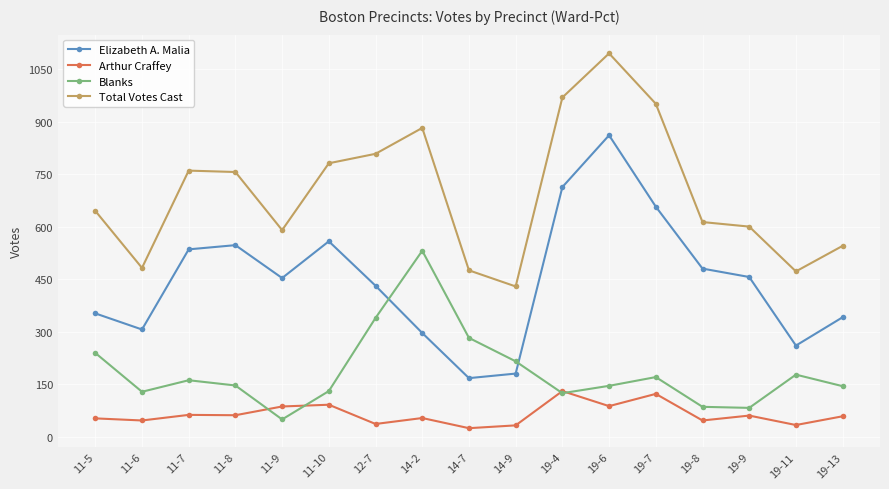

The value of Elizabeth A. Malia at 11-9 is 454. True or false?

True